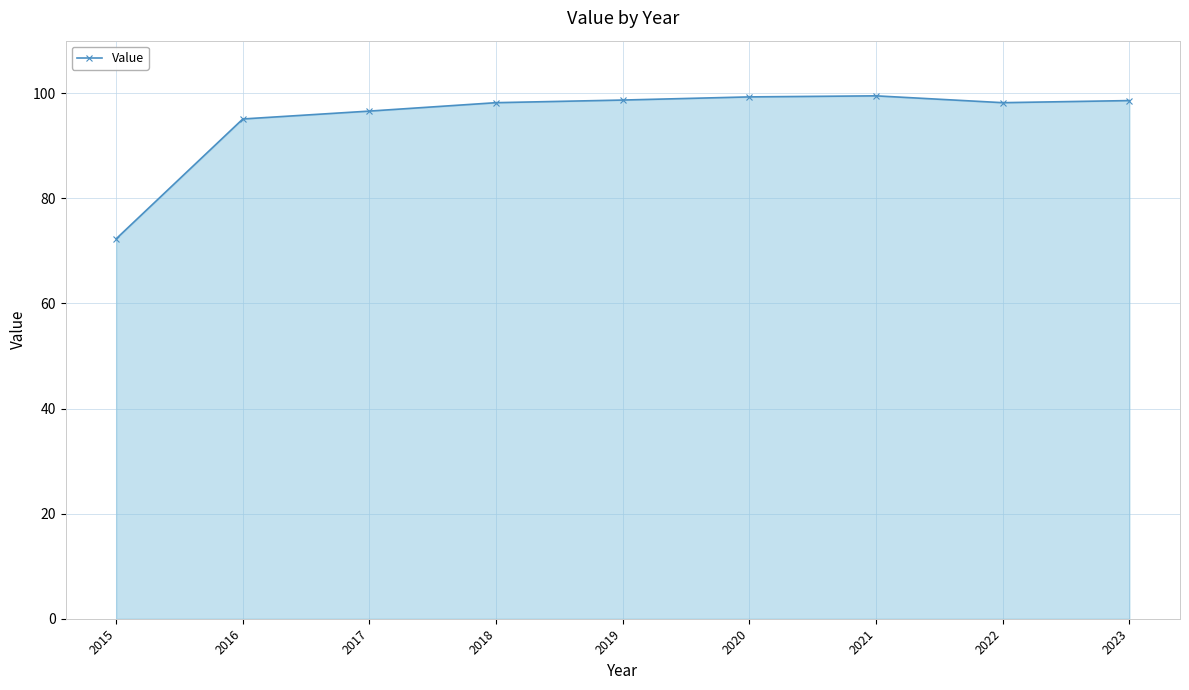

At which category does the chart reach its minimum across all series?

2015